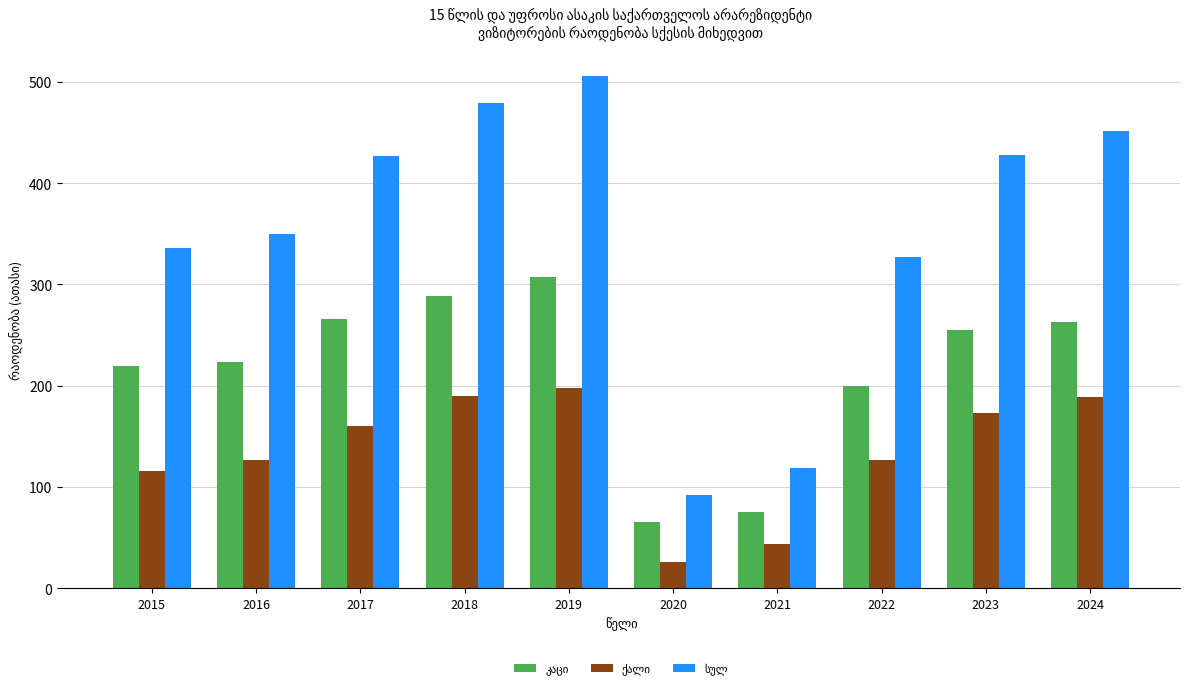

At which category is the sum across all series the highest?

2019